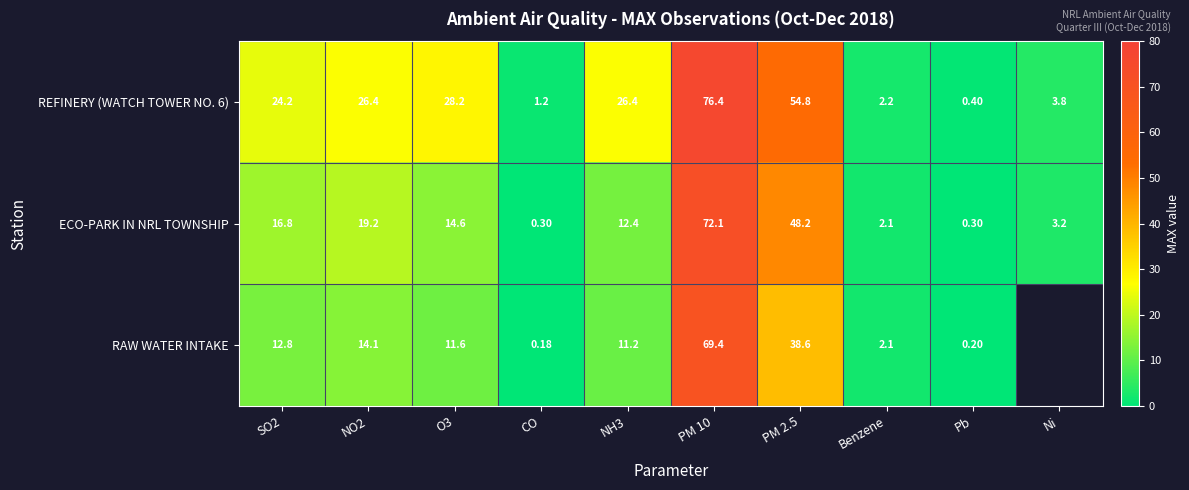

Is it true that ECO-PARK IN NRL TOWNSHIP equals 2.1 at Benzene?

True